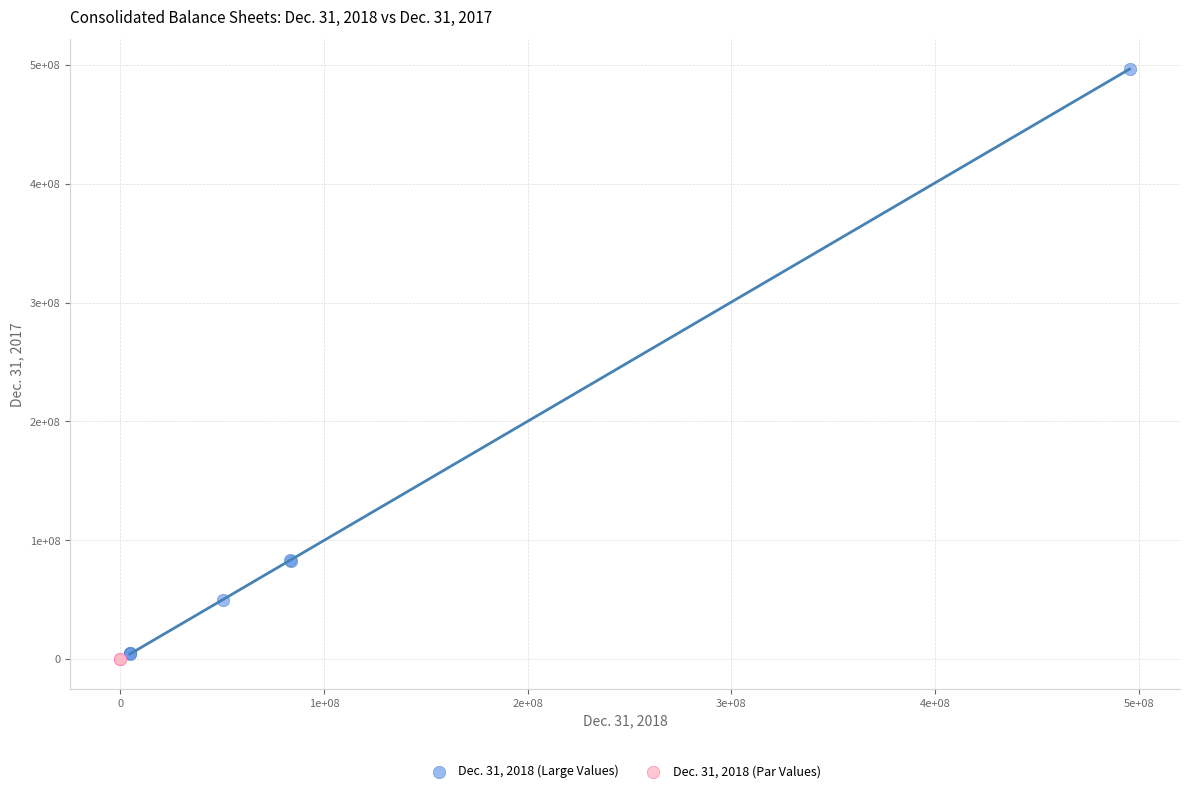

Which series contains the lowest Y value?

Dec. 31, 2018 (Par Values)